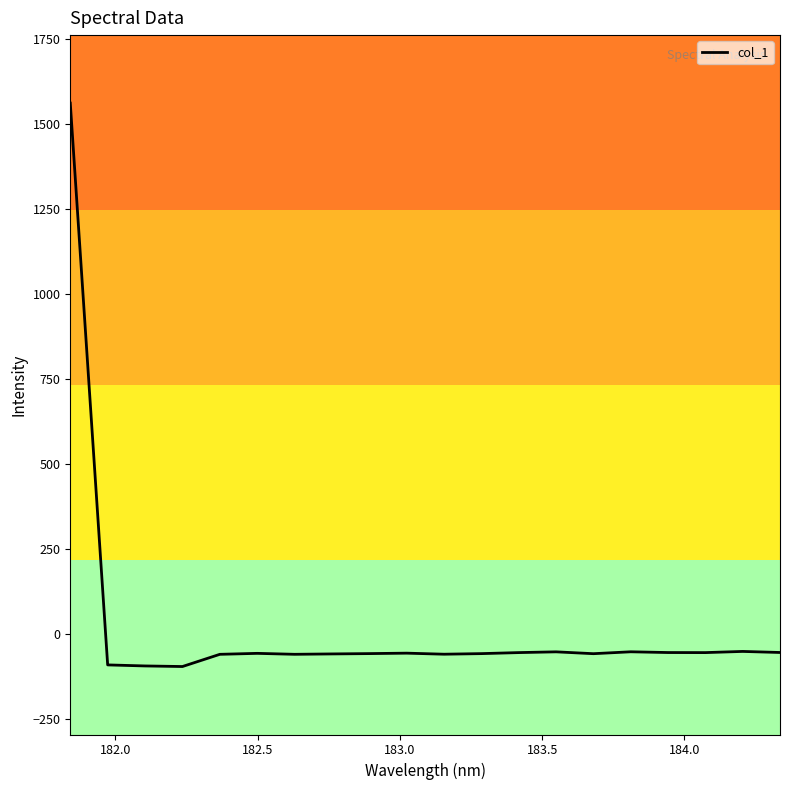

What is the greatest value displayed?

1561.1